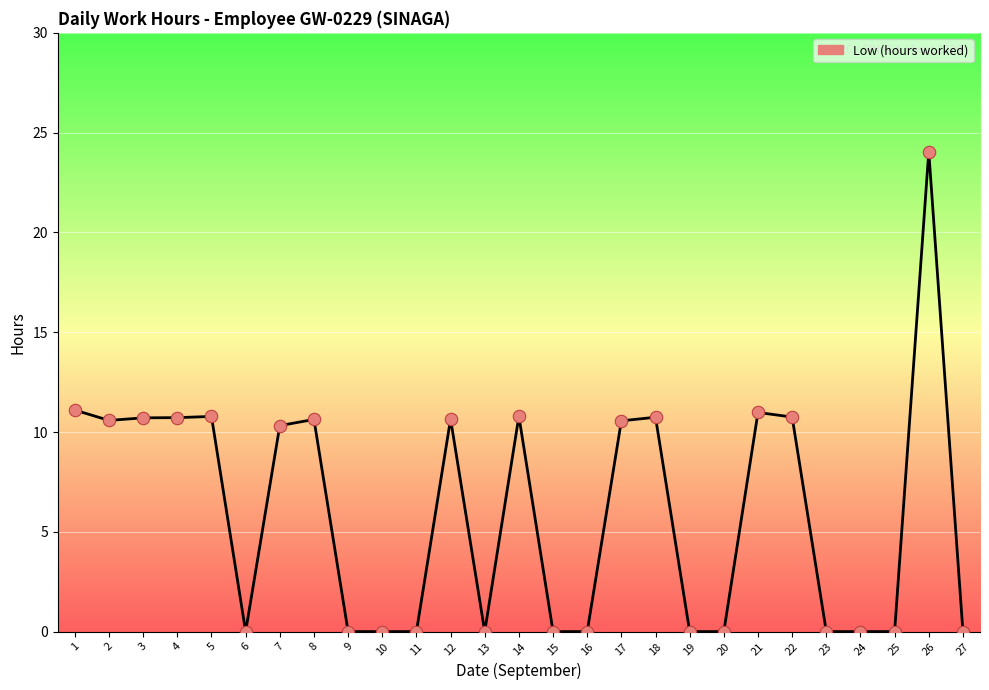

What is the ratio of the value at 17 to the value at 22?

1.0